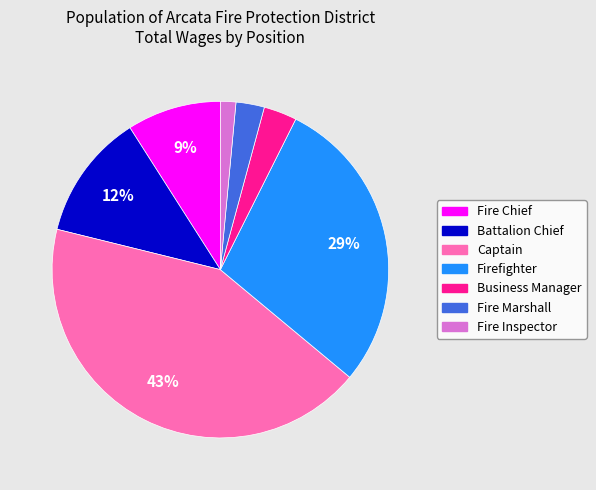

Between Firefighter and Battalion Chief, which is larger?

Firefighter